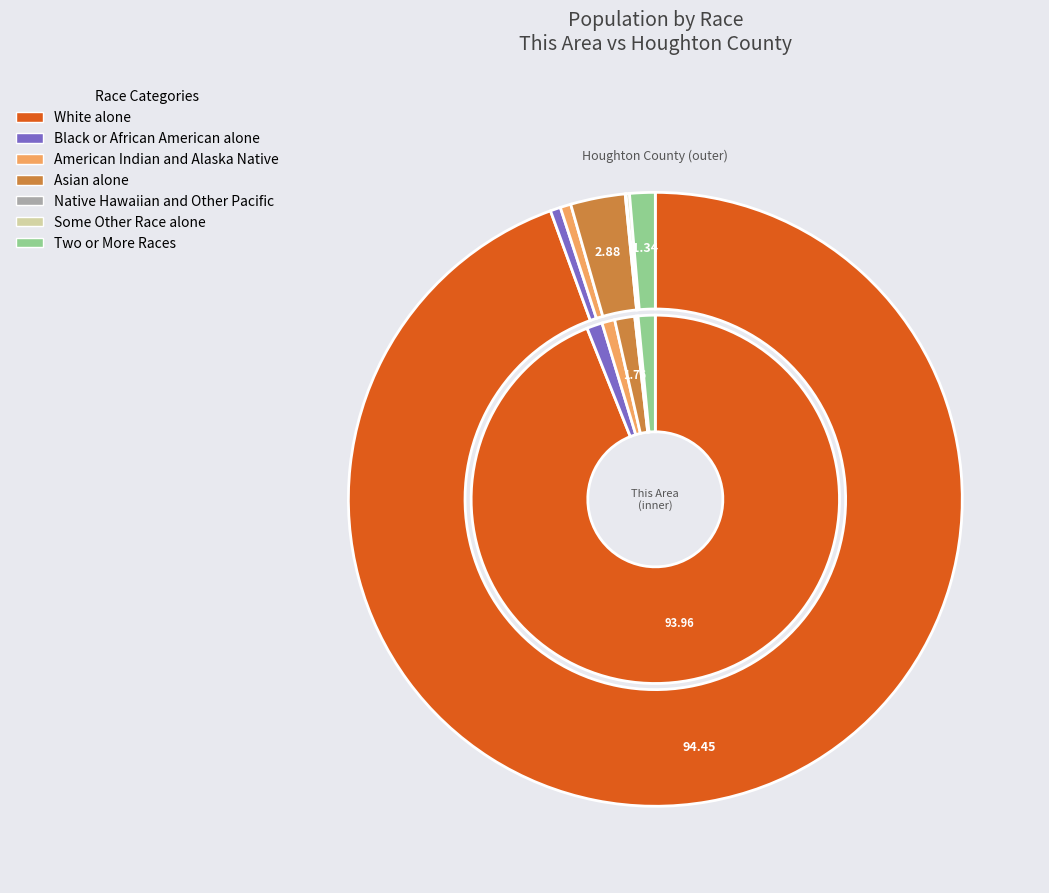

How much of the chart is everything except Some Other Race alone?

99.8%